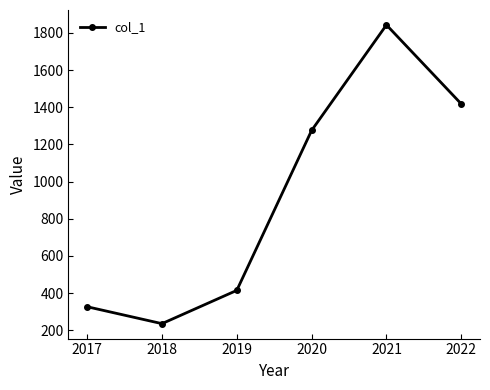

What is the difference between the maximum and minimum values?

1607.0